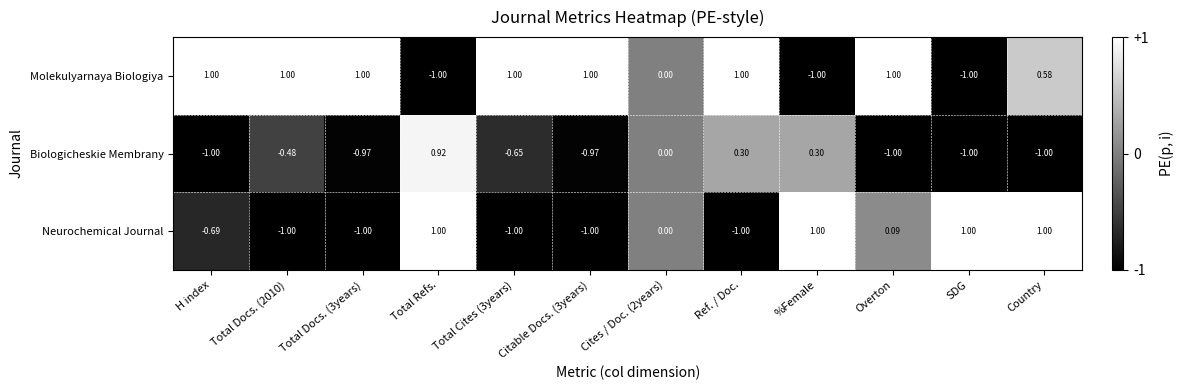

At Overton, list the series in order from smallest to largest.

Biologicheskie Membrany, Neurochemical Journal, Molekulyarnaya Biologiya